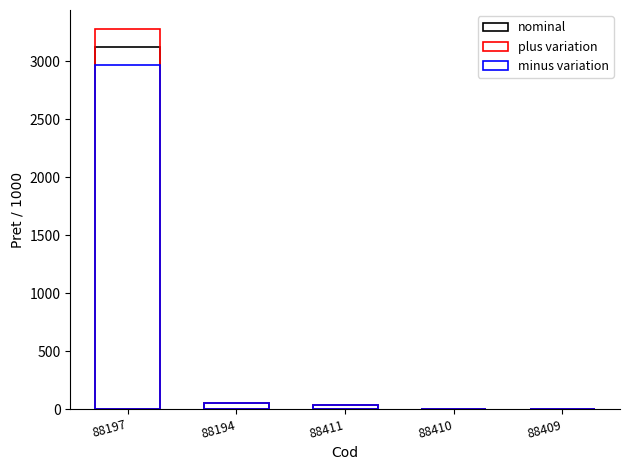

Reading left to right, transcribe all the data shown in this chart.

nominal: 3119.9	53.1	33.7	4.5	2.6
plus variation: 3275.9	55.7	35.4	4.7	2.7
minus variation: 2963.9	50.4	32.0	4.2	2.5